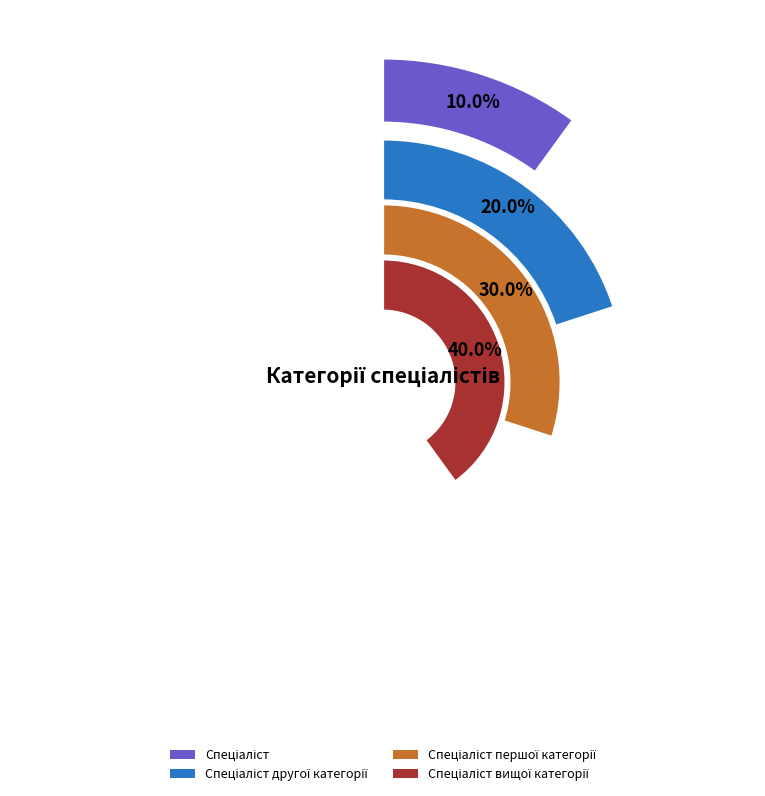

What percentage is NOT represented by Спеціаліст?

90.0%